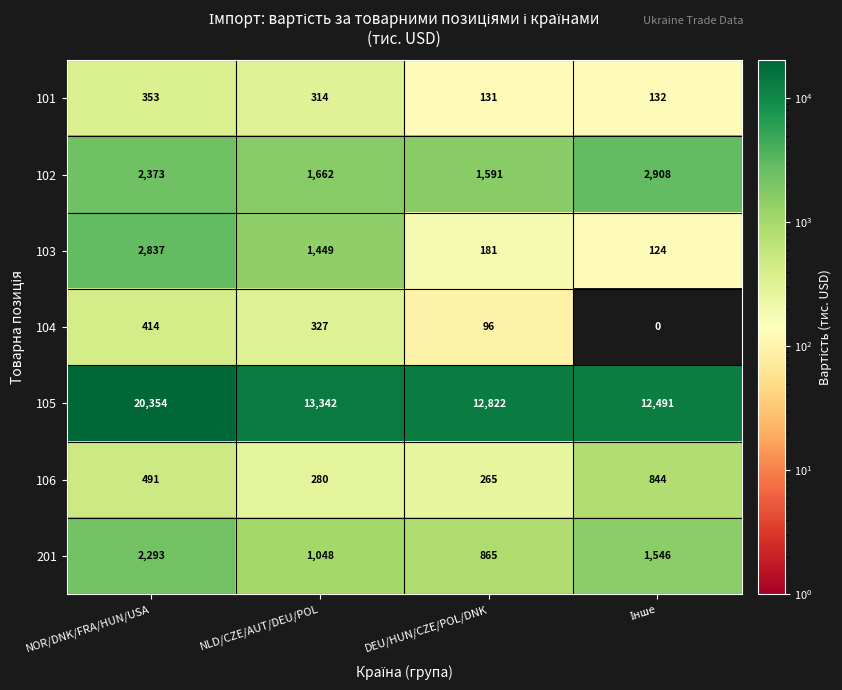

Which series has the widest spread of values?

105